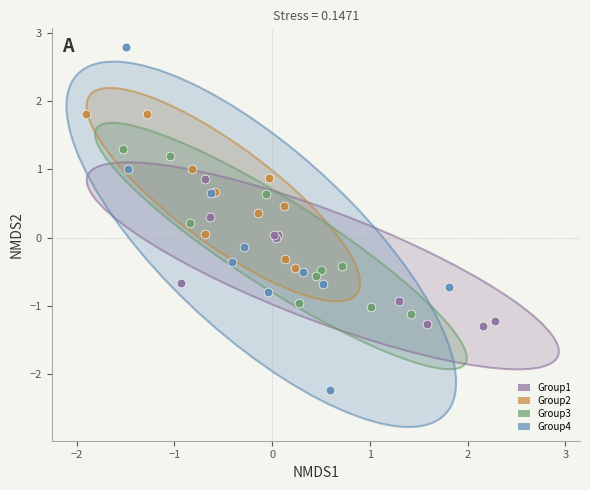

Which series has the largest Y range (max minus min)?

Group4